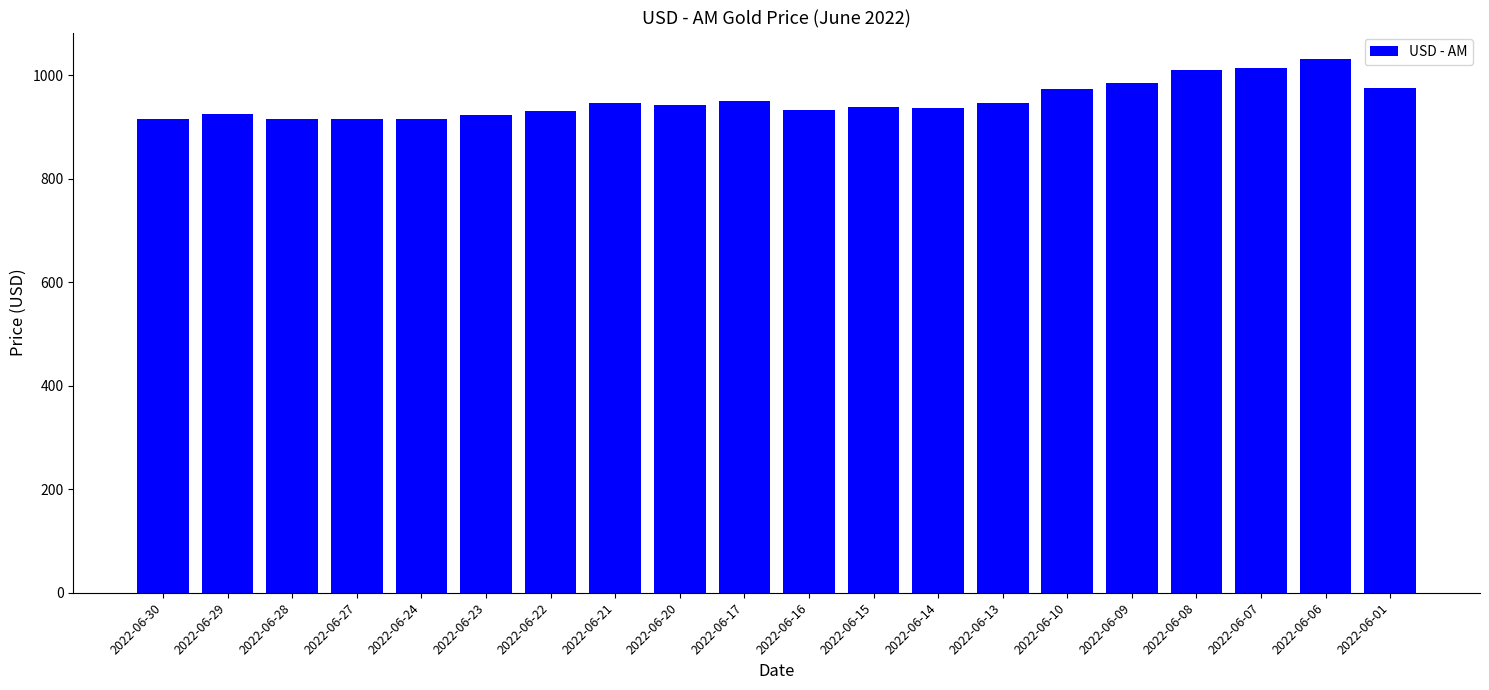

Is it true that the value at 2022-06-08 is 1010?

True